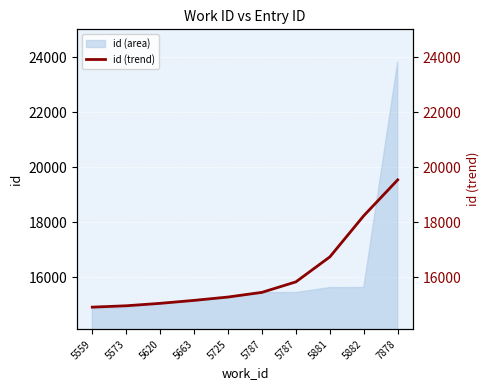

Approximately how many times larger is the value at 5787 compared to 5787?

1.0